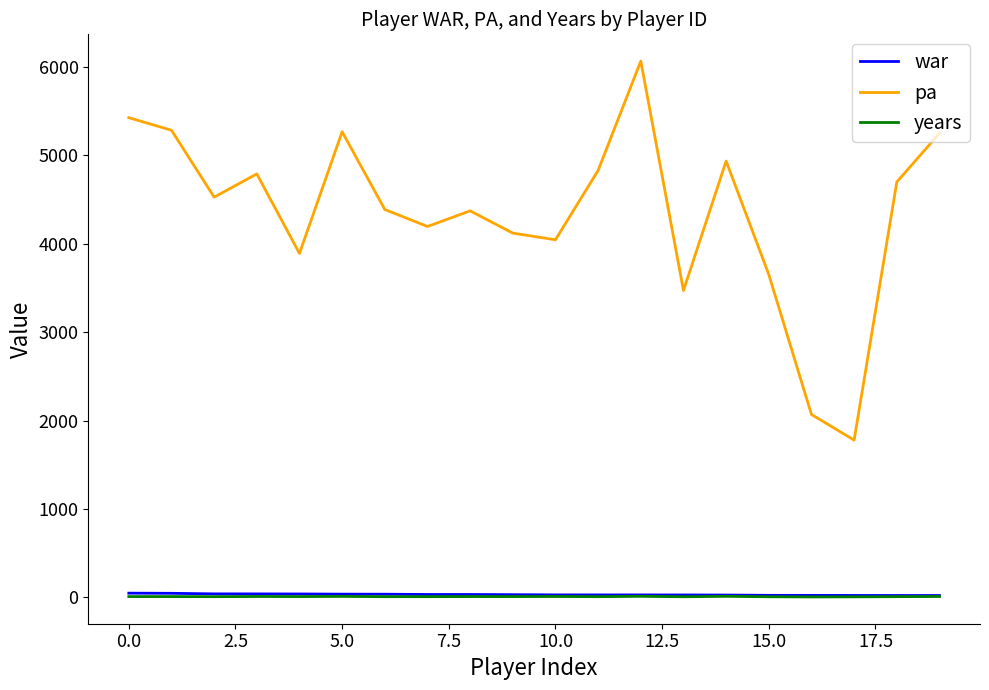

Which series has the widest spread of values?

pa